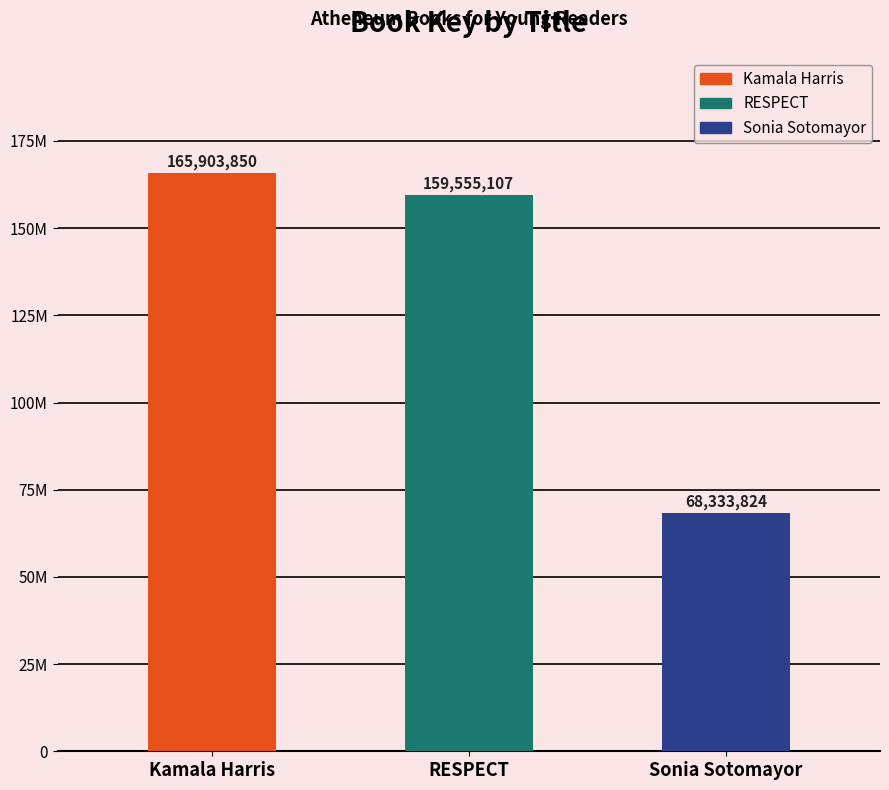

Read the value at Kamala Harris, to the nearest 10.

165903850